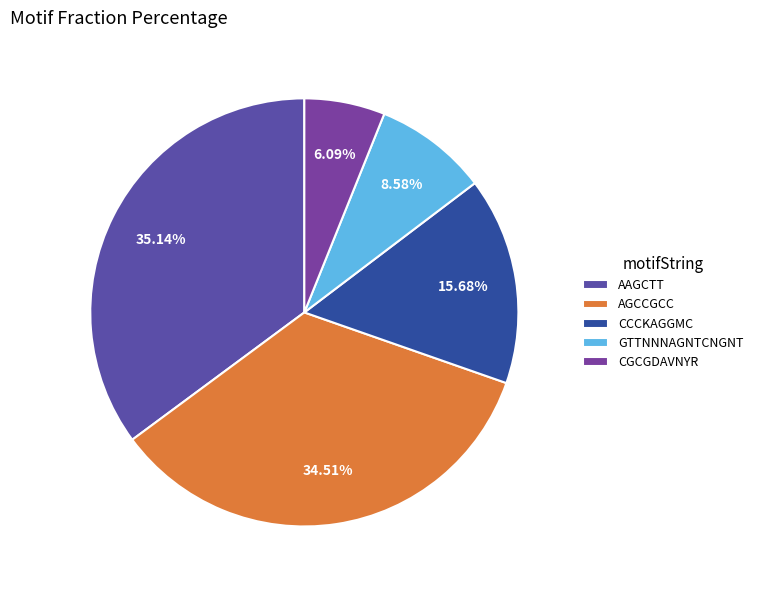

Rank the categories by value from highest to lowest.

AAGCTT, AGCCGCC, CCCKAGGMC, GTTNNNAGNTCNGNT, CGCGDAVNYR